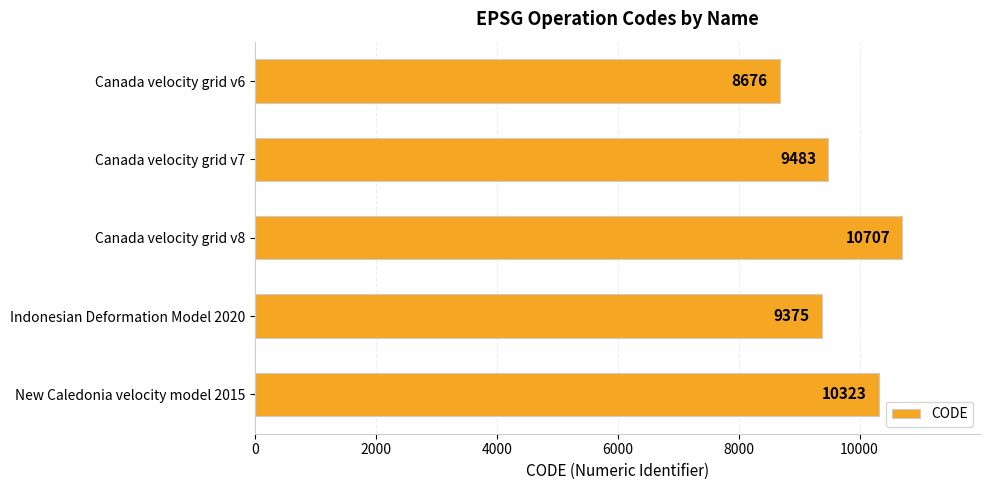

Are the bars grouped side by side (vs. stacked)?

No